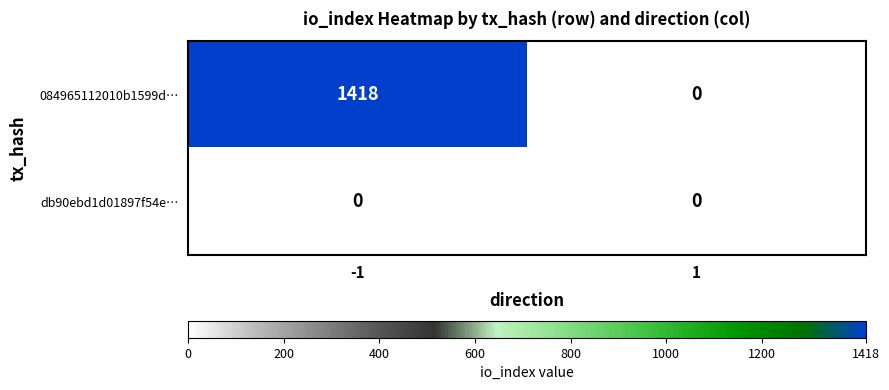

The value of 084965112010b1599d… at -1 is 1418. True or false?

True